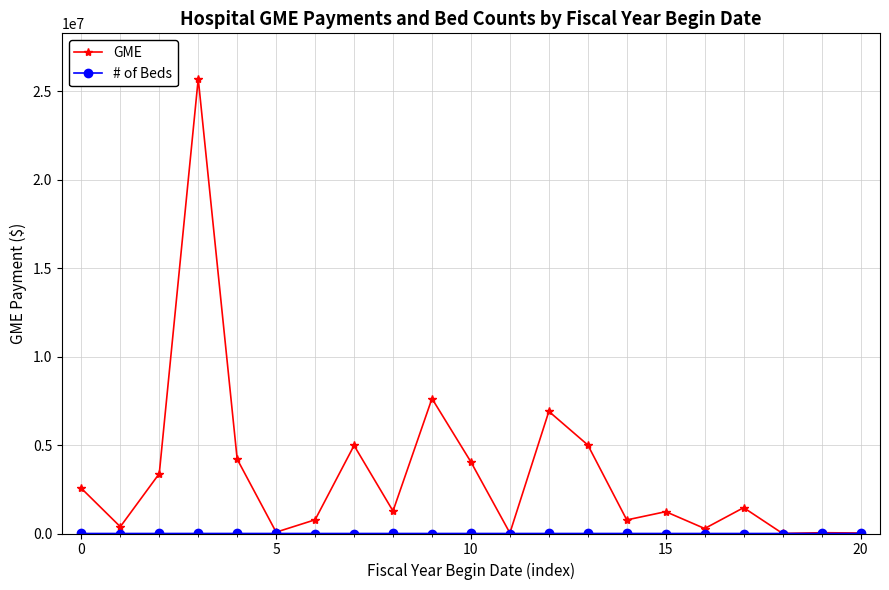

Which series has the largest total across all categories?

GME